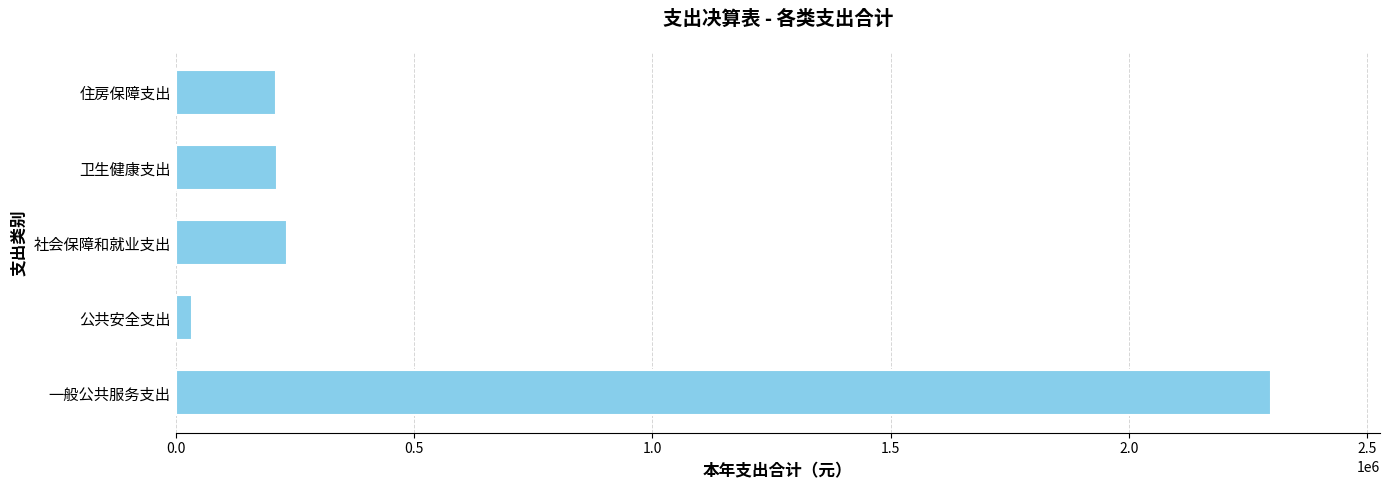

True or false: the data shows 1541553.2 at 一般公共服务支出.

False